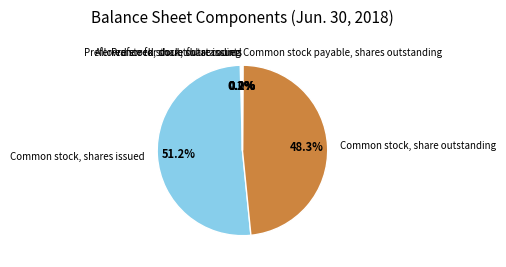

Which category has the biggest portion of the pie?

Common stock, shares issued